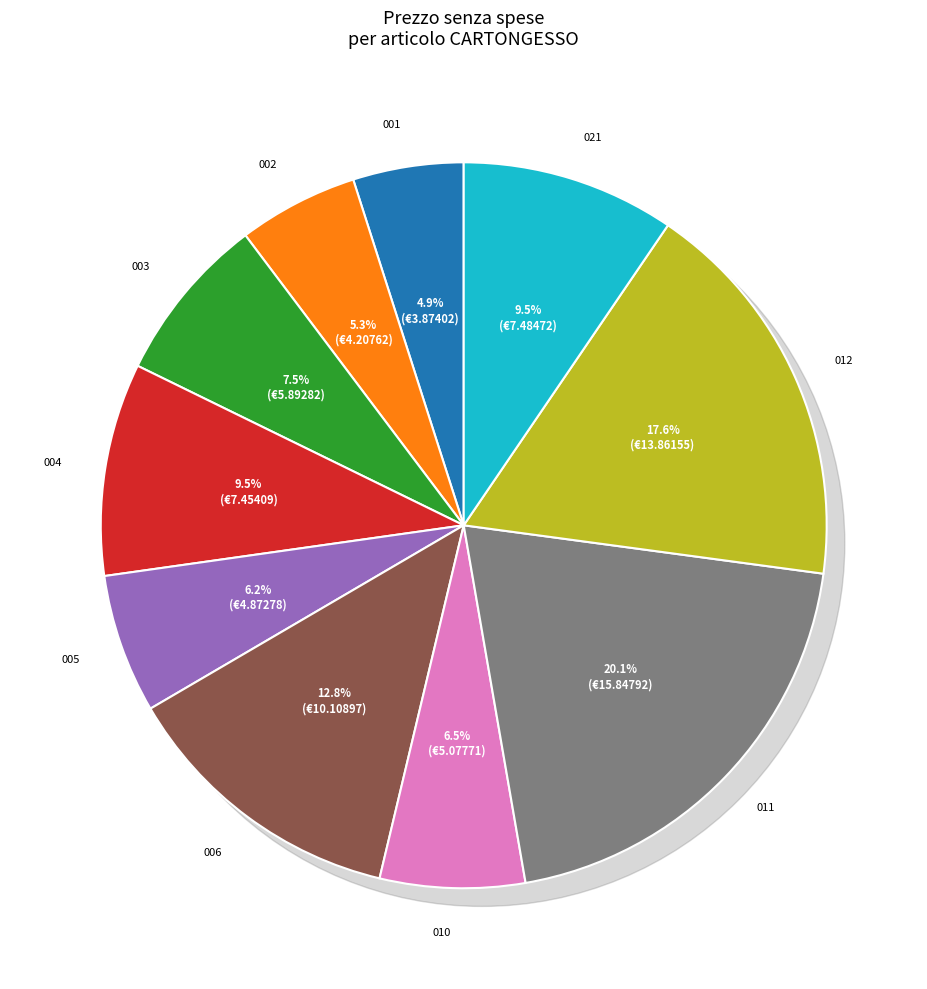

Rank the categories by value from highest to lowest.

PRCAM.P23.001.011, PRCAM.P23.001.012, PRCAM.P23.001.006, PRCAM.P23.001.021, PRCAM.P23.001.004, PRCAM.P23.001.003, PRCAM.P23.001.010, PRCAM.P23.001.005, PRCAM.P23.001.002, PRCAM.P23.001.001